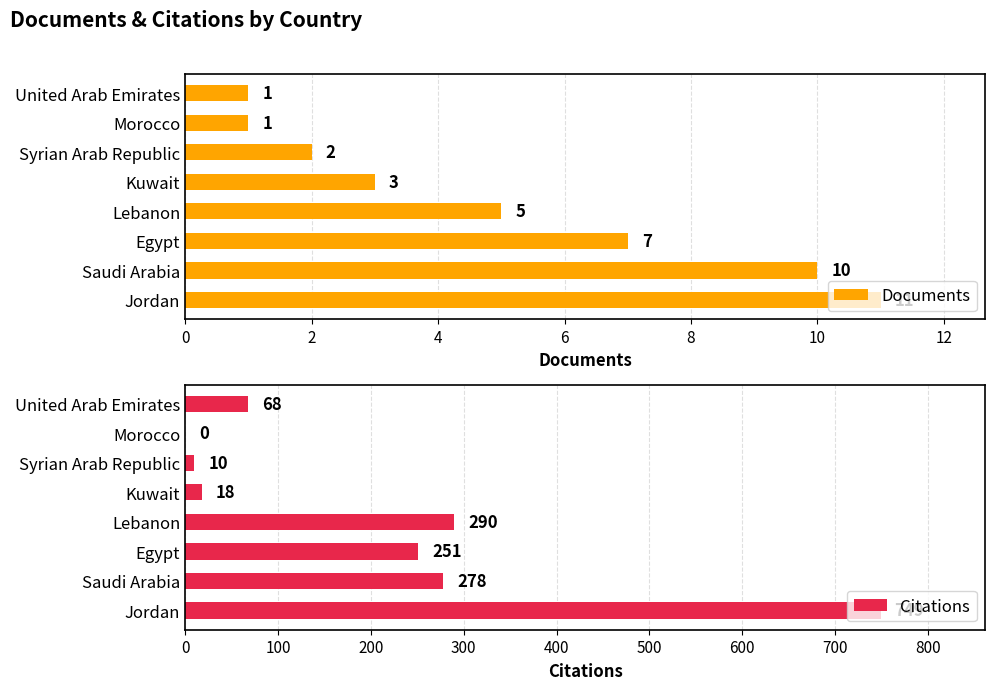

What is the sum of all Citations values?

1664